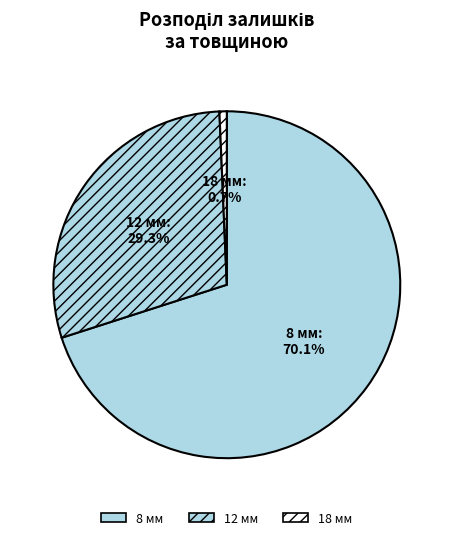

To the nearest percent, what is the average slice percentage?

33%